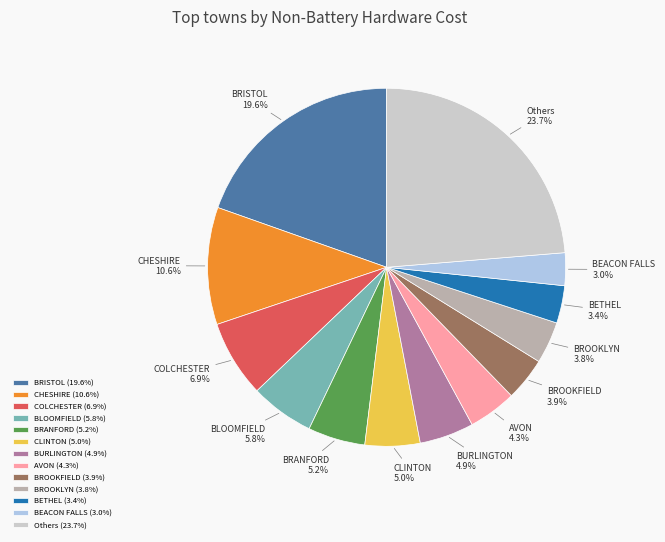

Does any single category account for the majority?

No